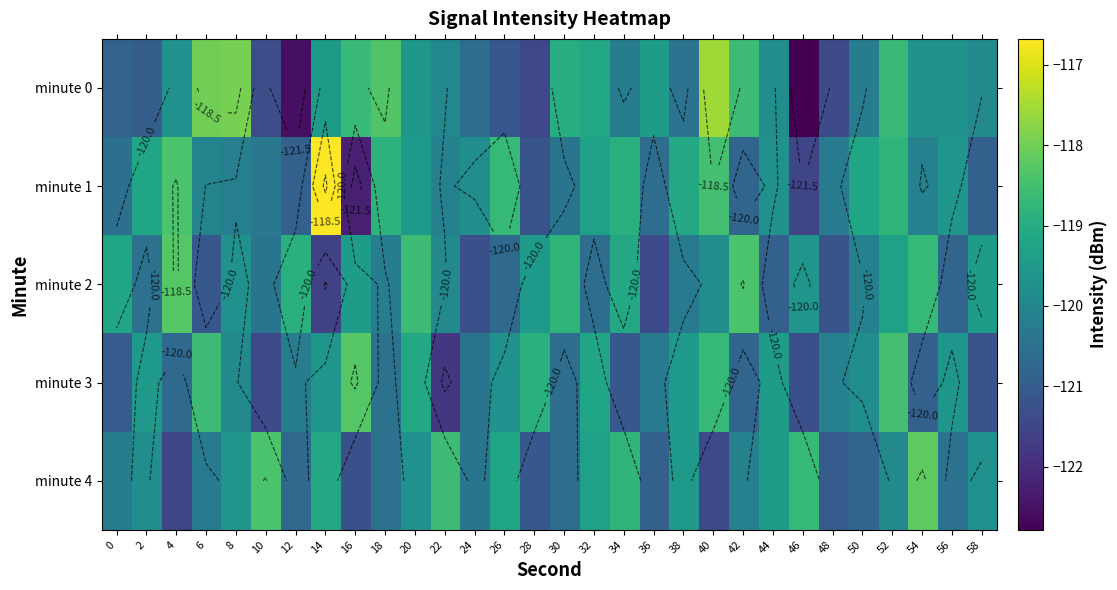

Is it true that minute 2 equals -119.6 at 46?

True